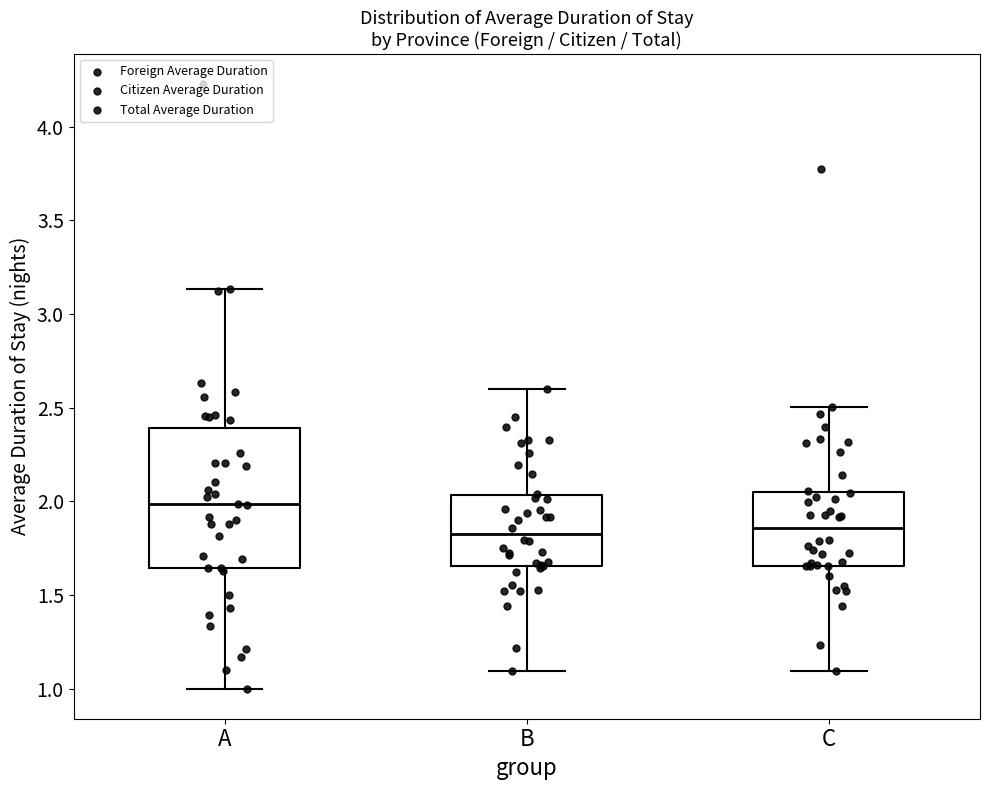

Reading left to right, transcribe this box plot: for each box, give where its median line is, the range the box spans, and where its two whiskers end, as read against the y-axis. The values are not printed on the chart, so give them approximately, as read against the axis.

A: median 2.00, box 1.65 to 2.40, whiskers 1.00 to 3.15
B: median 1.85, box 1.65 to 2.05, whiskers 1.10 to 2.60
C: median 1.85, box 1.65 to 2.05, whiskers 1.10 to 2.50